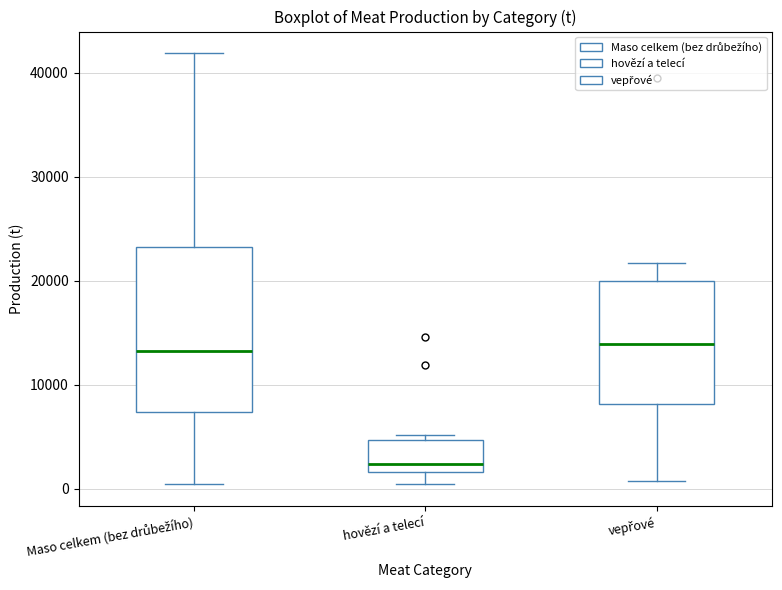

Where does the lower whisker of the box for hovězí a telecí end on the y-axis? The values are not printed on the chart, so give them approximately, as read against the axis.

0